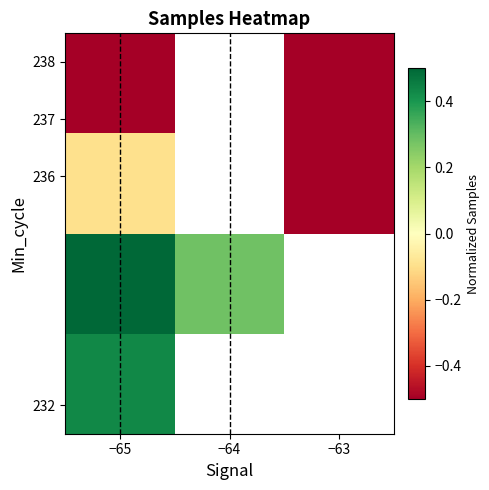

Which label corresponds to the largest value in the chart?

−65